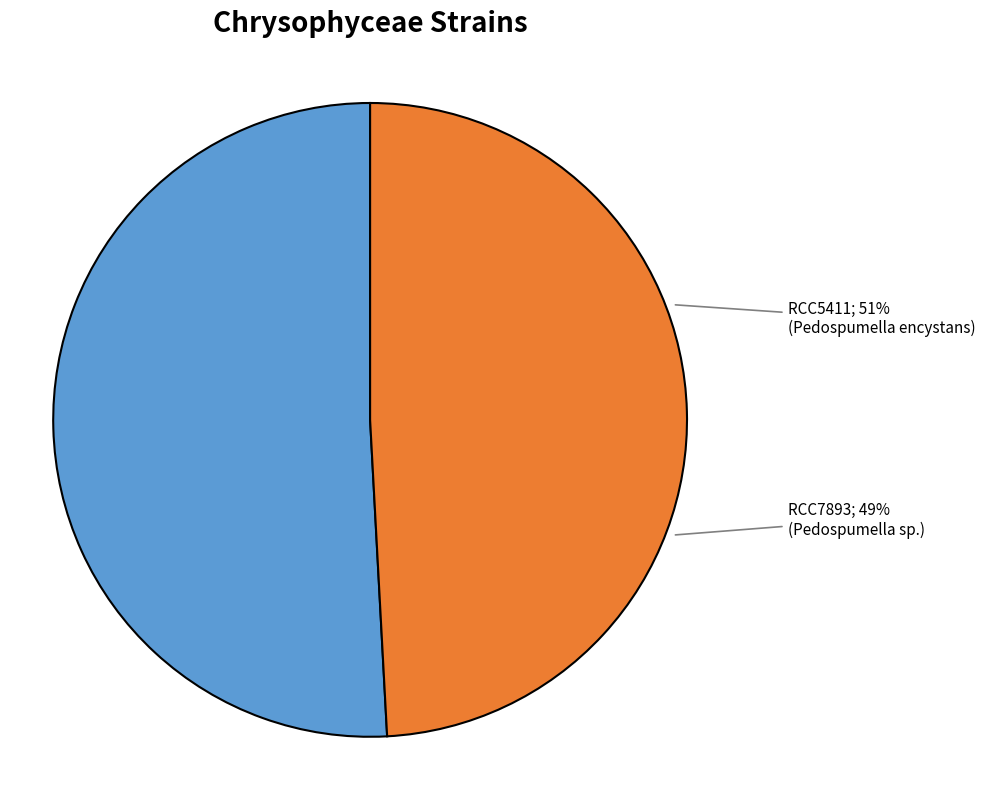

Which has a higher value, RCC7893 or RCC5411?

RCC5411